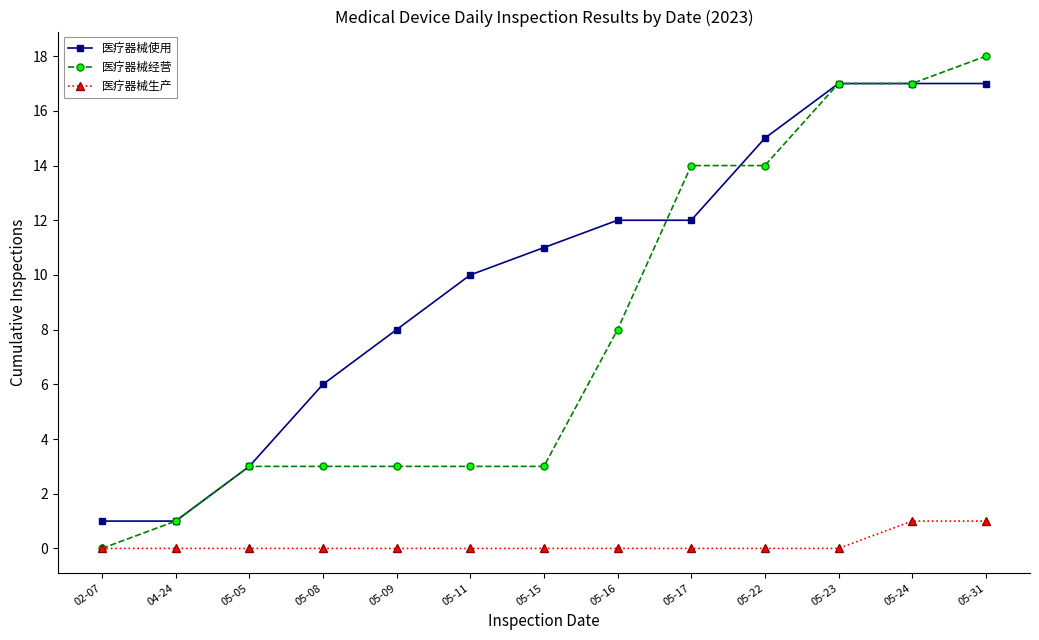

Reading right to left, list all the values displayed in this chart.

医疗器械使用: 17	17	17	15	12	12	11	10	8	6	3	1	1
医疗器械经营: 18	17	17	14	14	8	3	3	3	3	3	1	0
医疗器械生产: 1	1	0	0	0	0	0	0	0	0	0	0	0